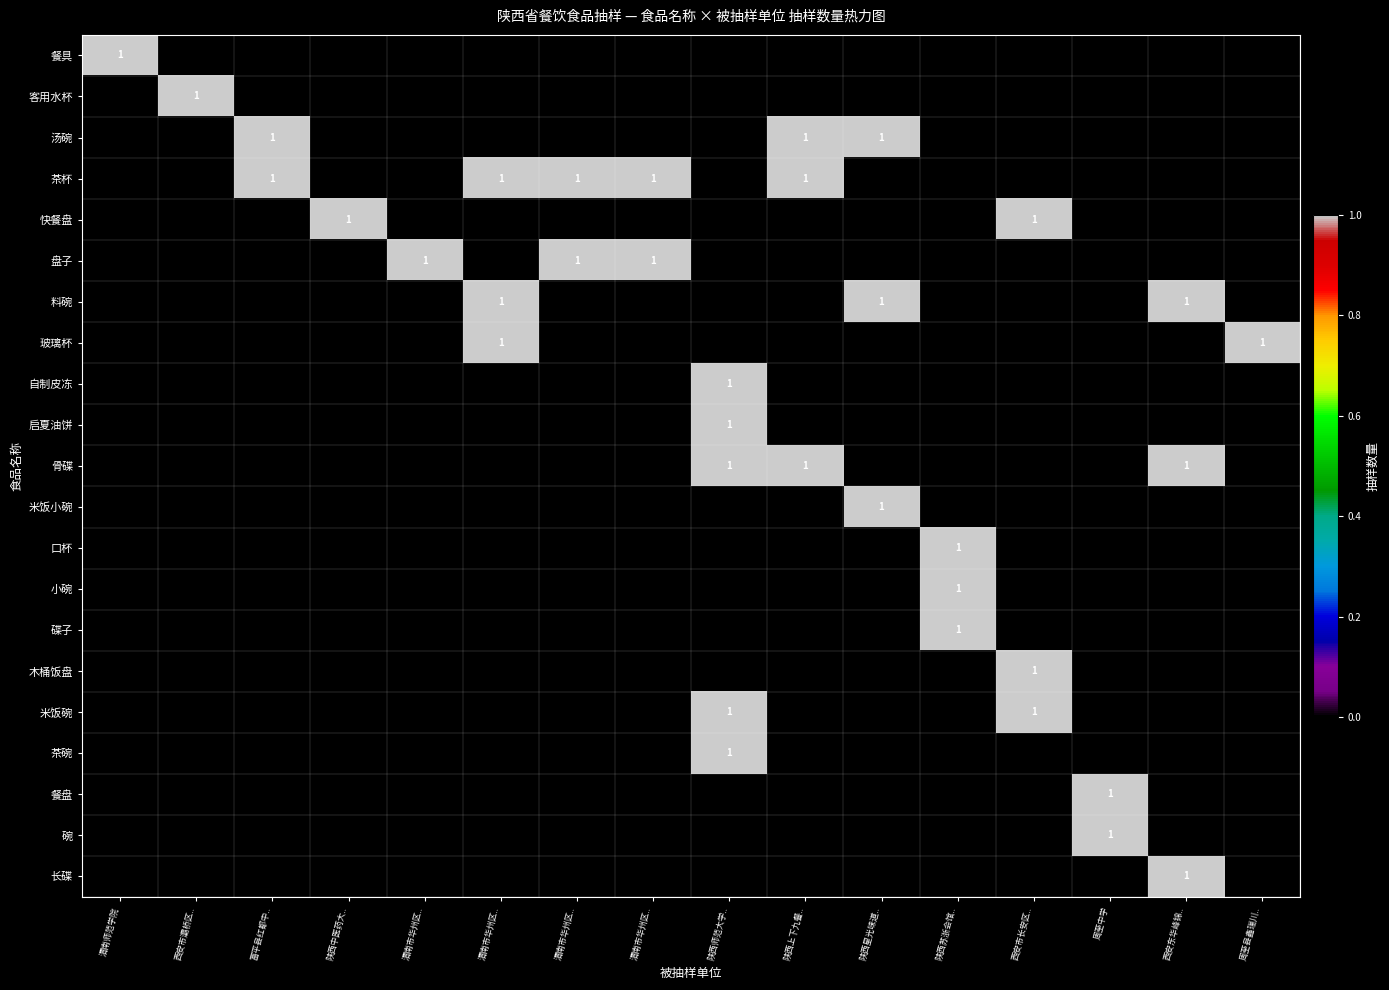

Count the 餐盘 values in the range 0 to 1.

16